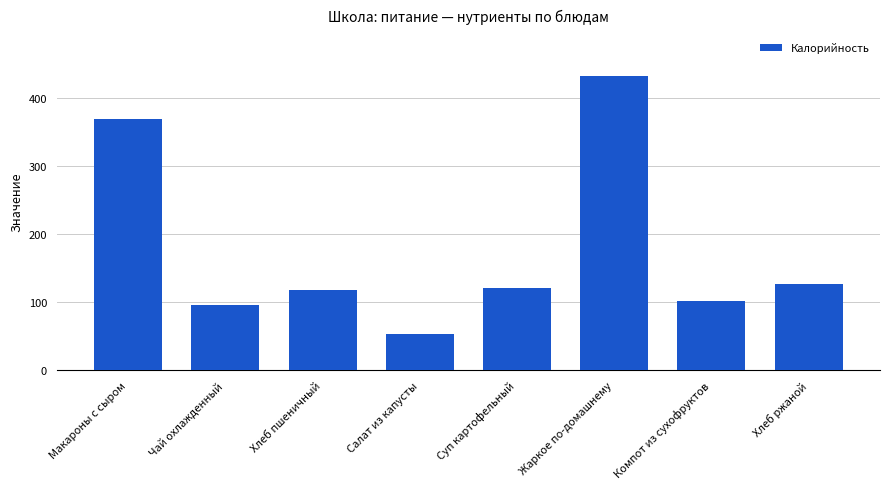

Reading left to right, what are all the values shown in this chart?

Макароны с сыром=369	Чай охлажденный=95	Хлеб пшеничный=117	Салат из капусты=53	Суп картофельный=120	Жаркое по-домашнему=431	Компот из сухофруктов=102	Хлеб ржаной=126